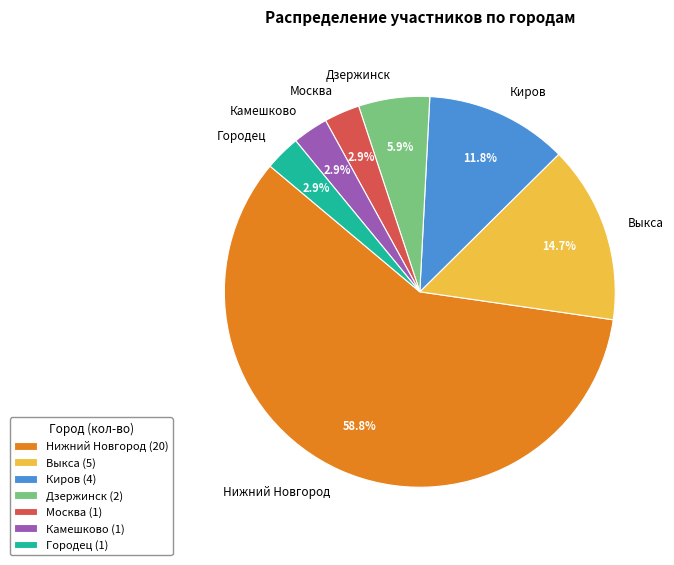

What is the ratio of the value at Выкса to the value at Киров?

1.2